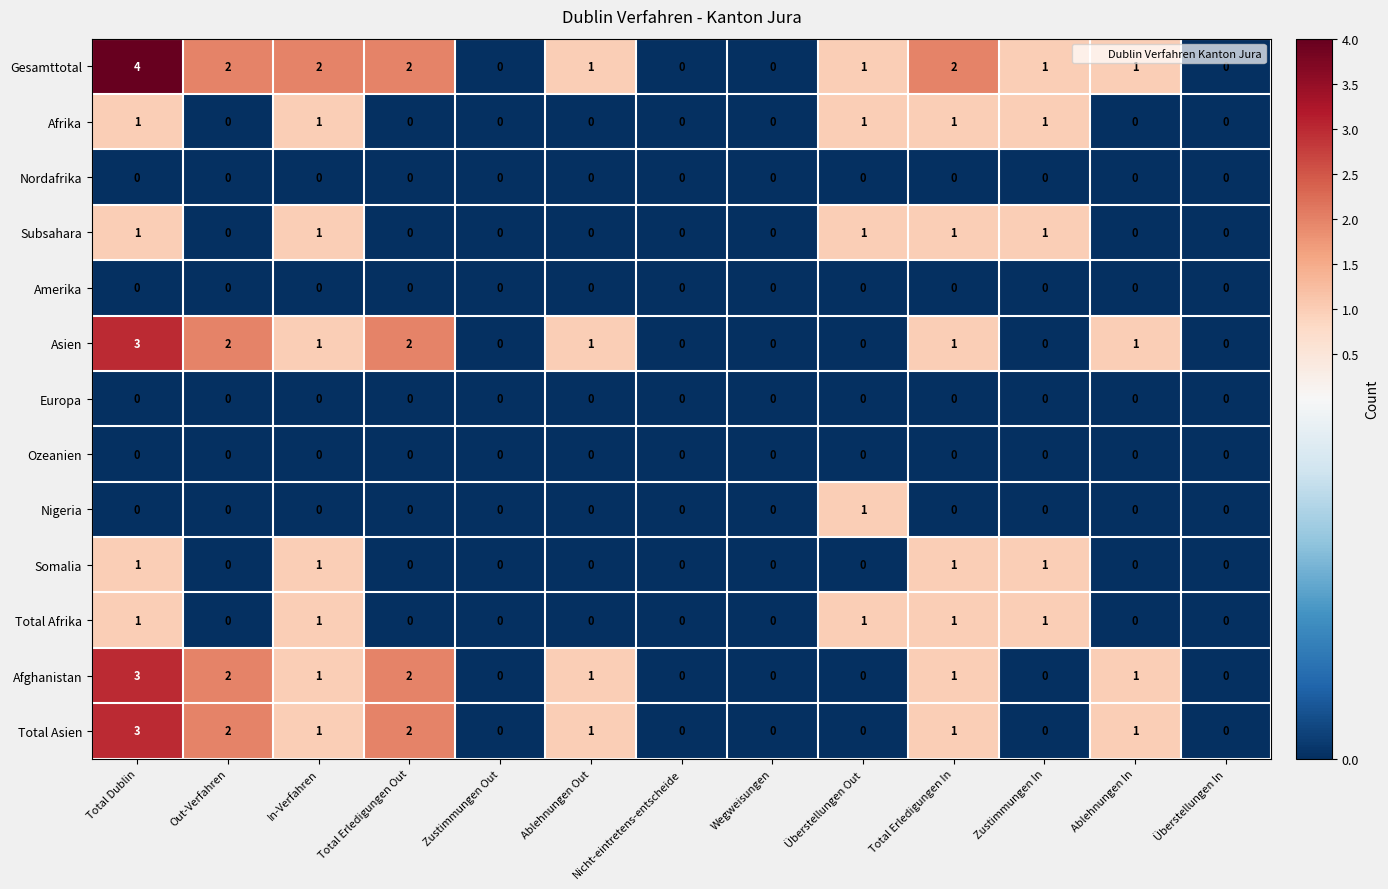

Which series has the widest spread of values?

Gesamttotal